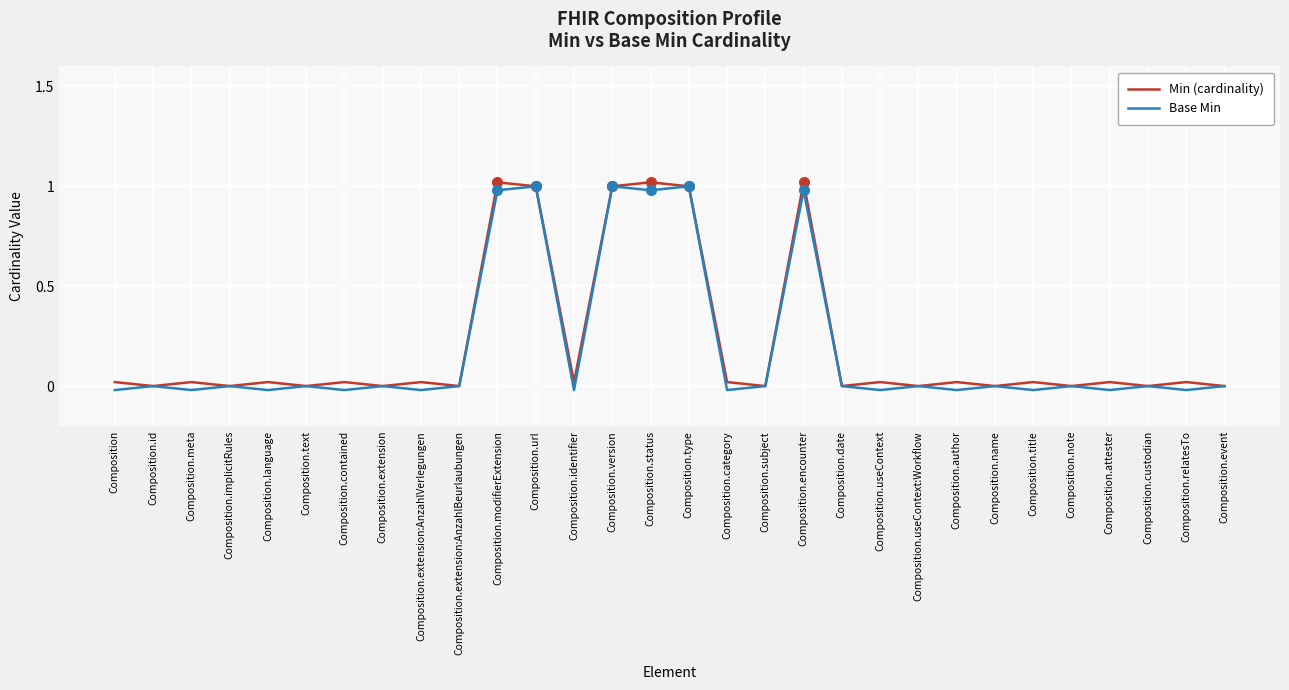

How many lines are shown in the chart?

2